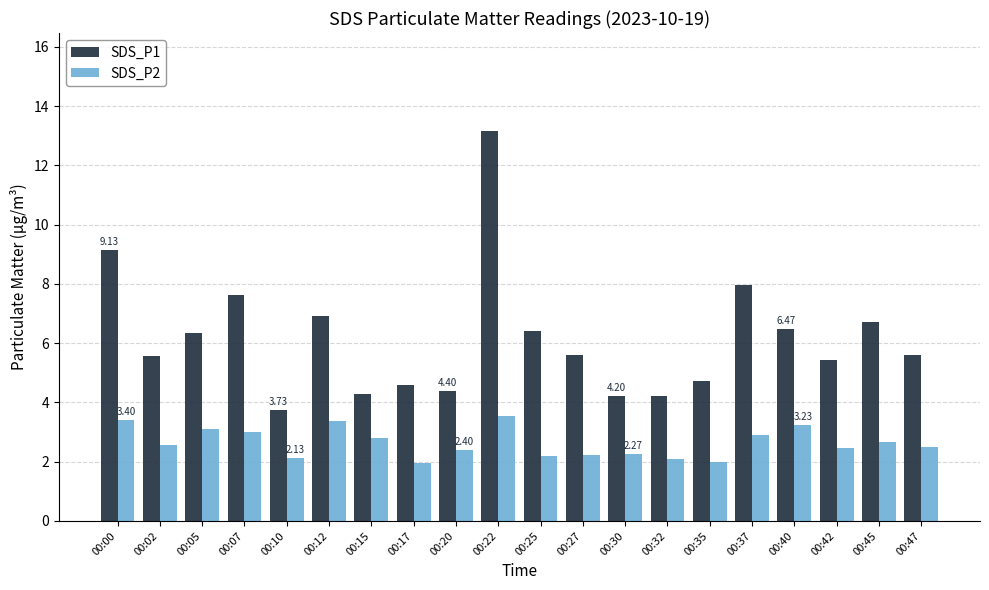

How many bars are there in each group?

2